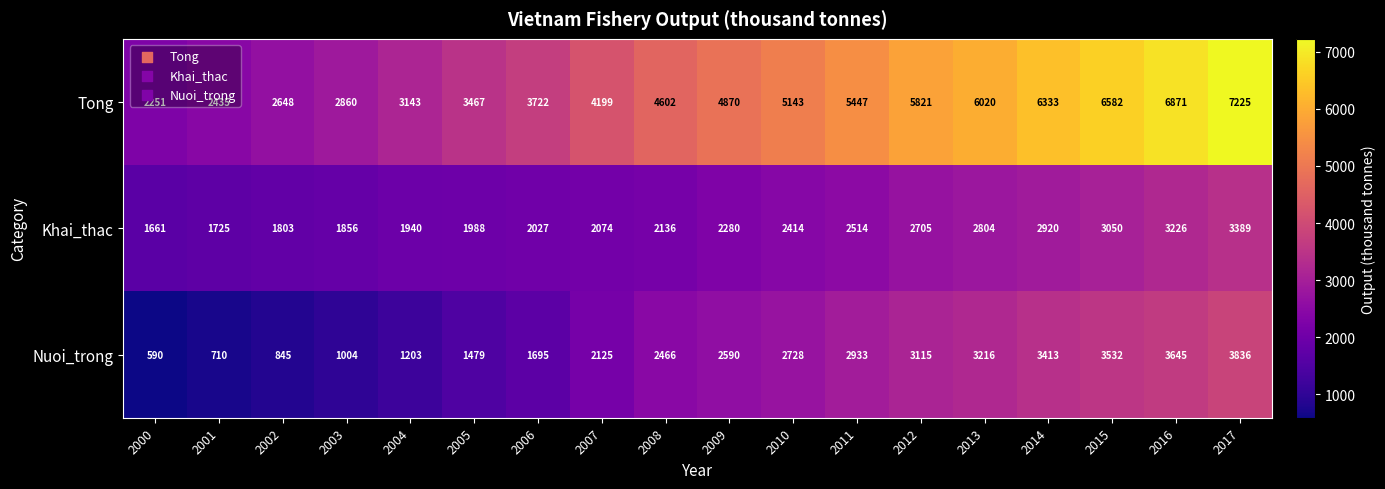

Which series has the largest range (max minus min)?

Tong